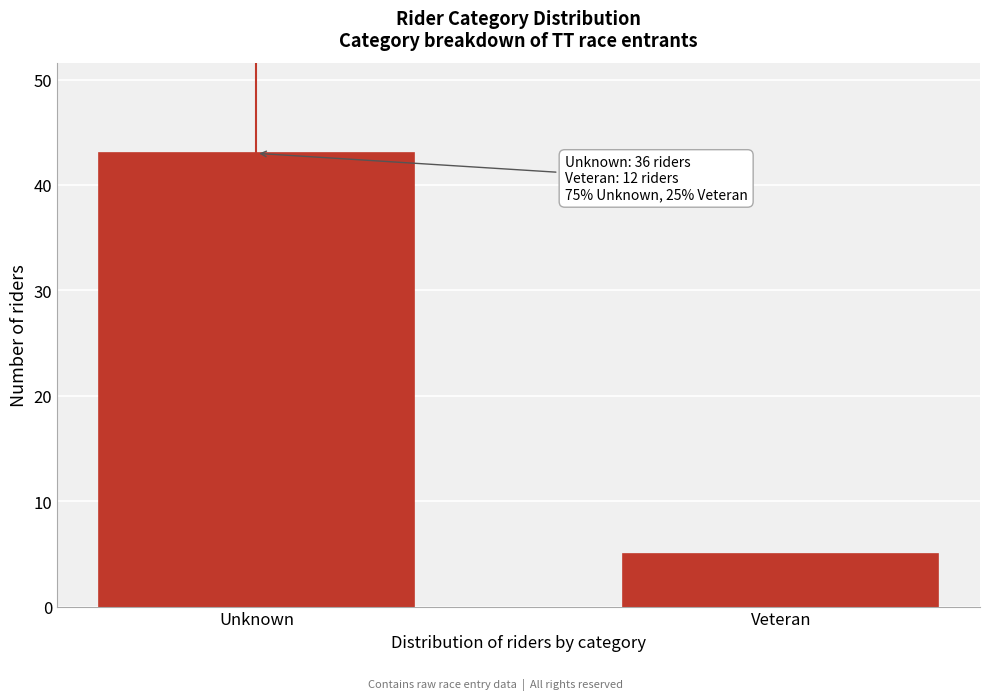

Reading left to right, what are all the values shown in this chart?

43	5